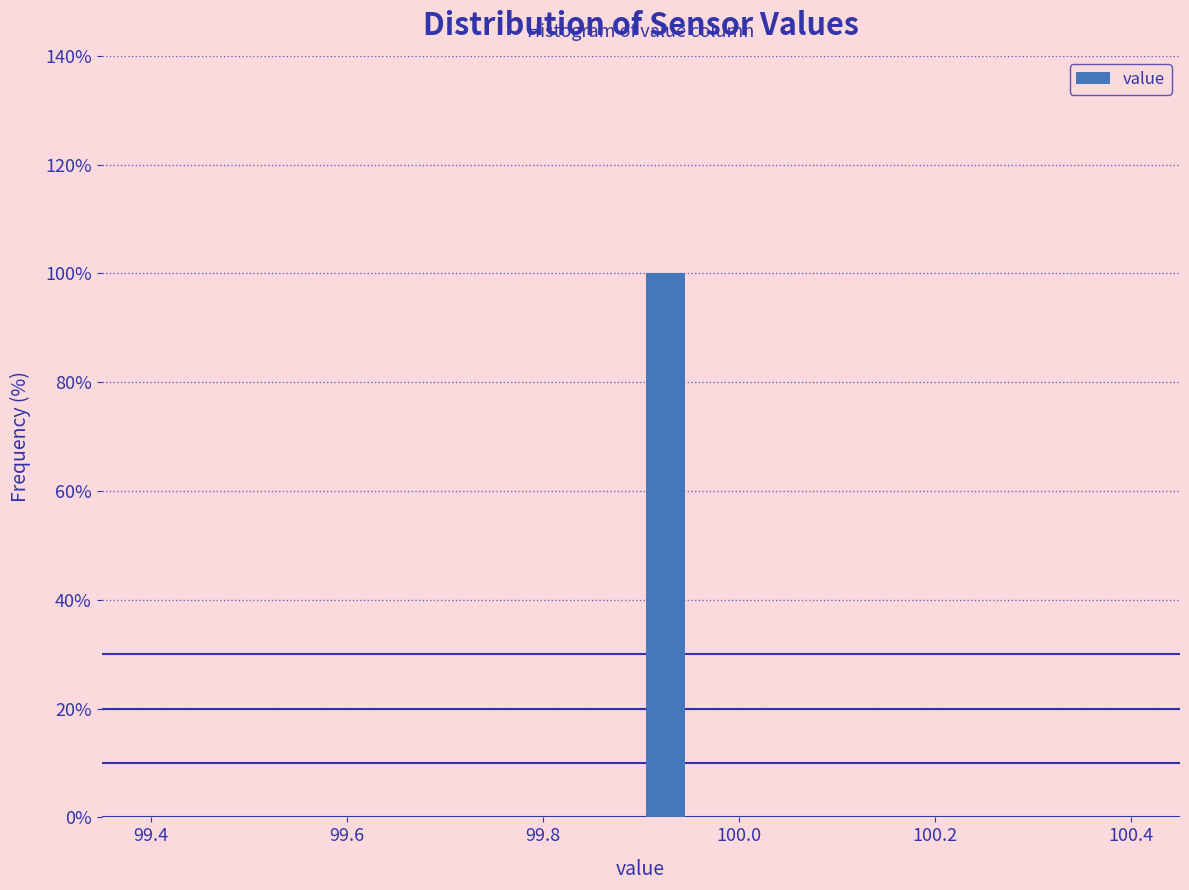

Around what value on the x-axis is the tallest bar? Give the approximate position of its centre, as read against the axis.

99.92